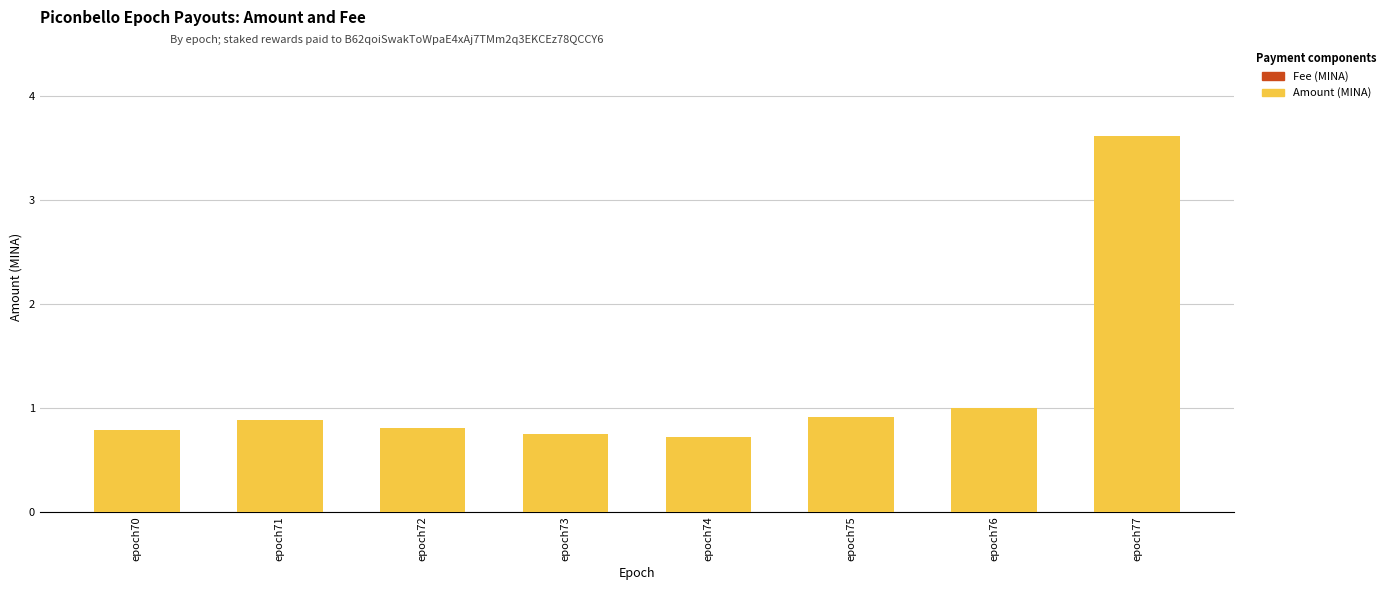

Are the bars grouped side by side (vs. stacked)?

No